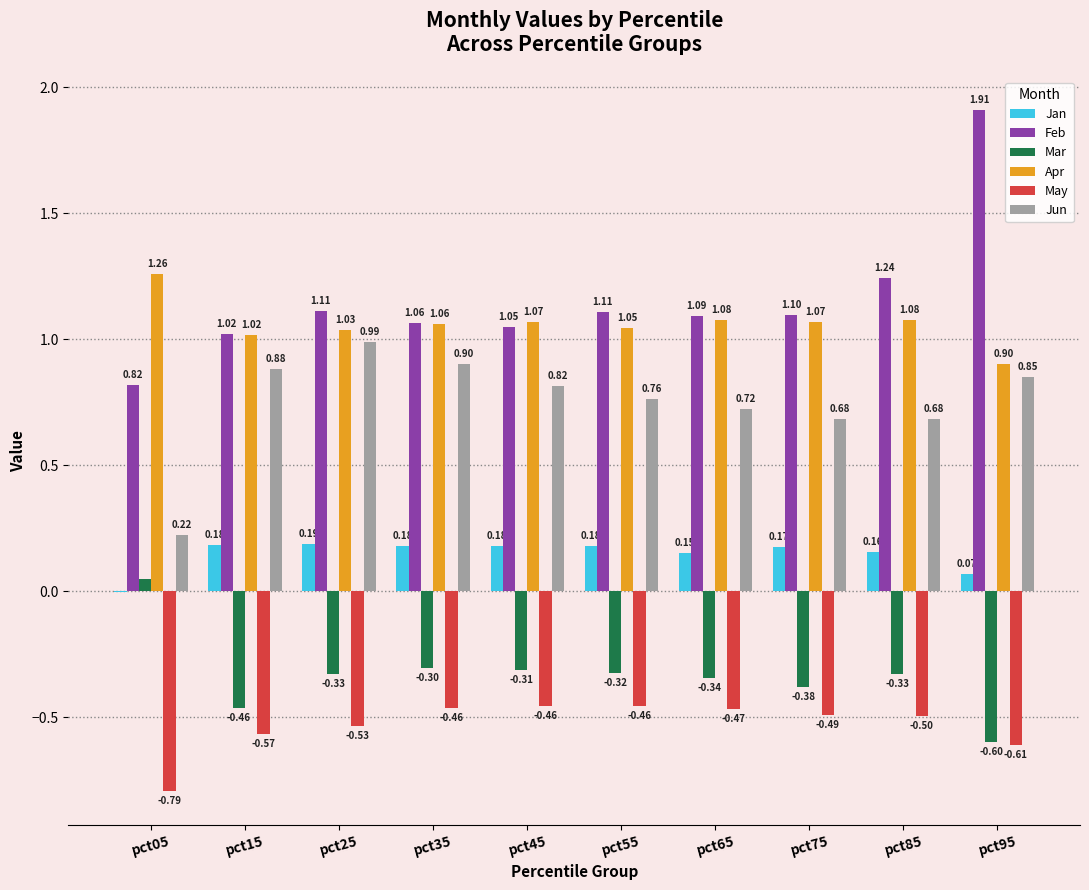

Which label corresponds to the largest value in the chart?

pct95